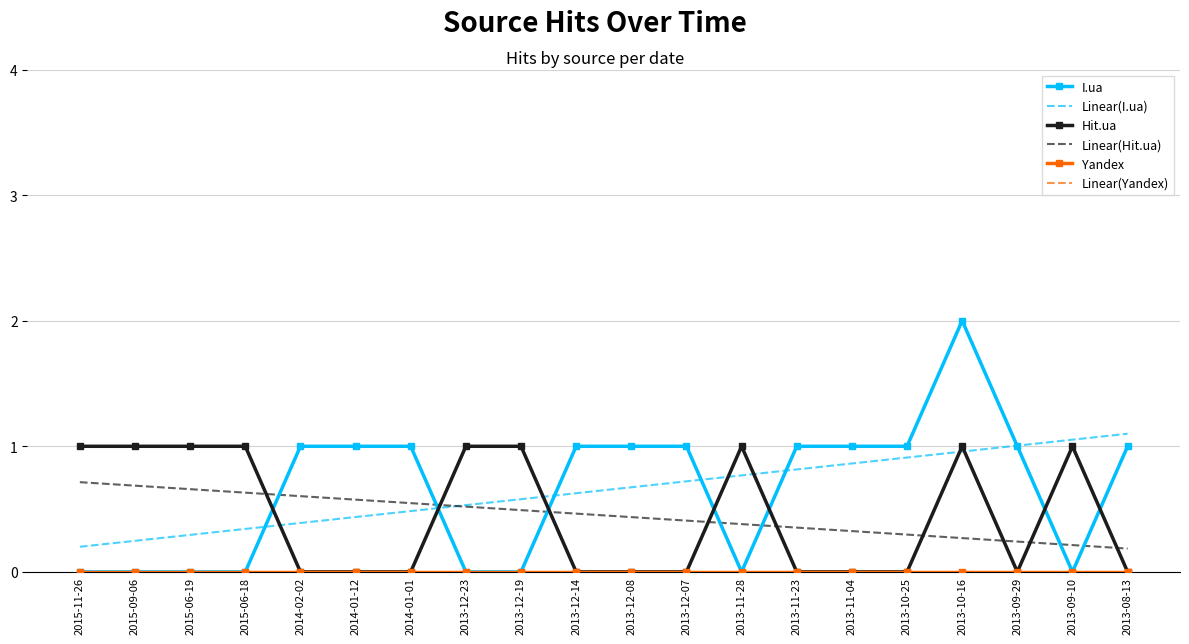

True or false: Yandex and I.ua cross at least once.

False